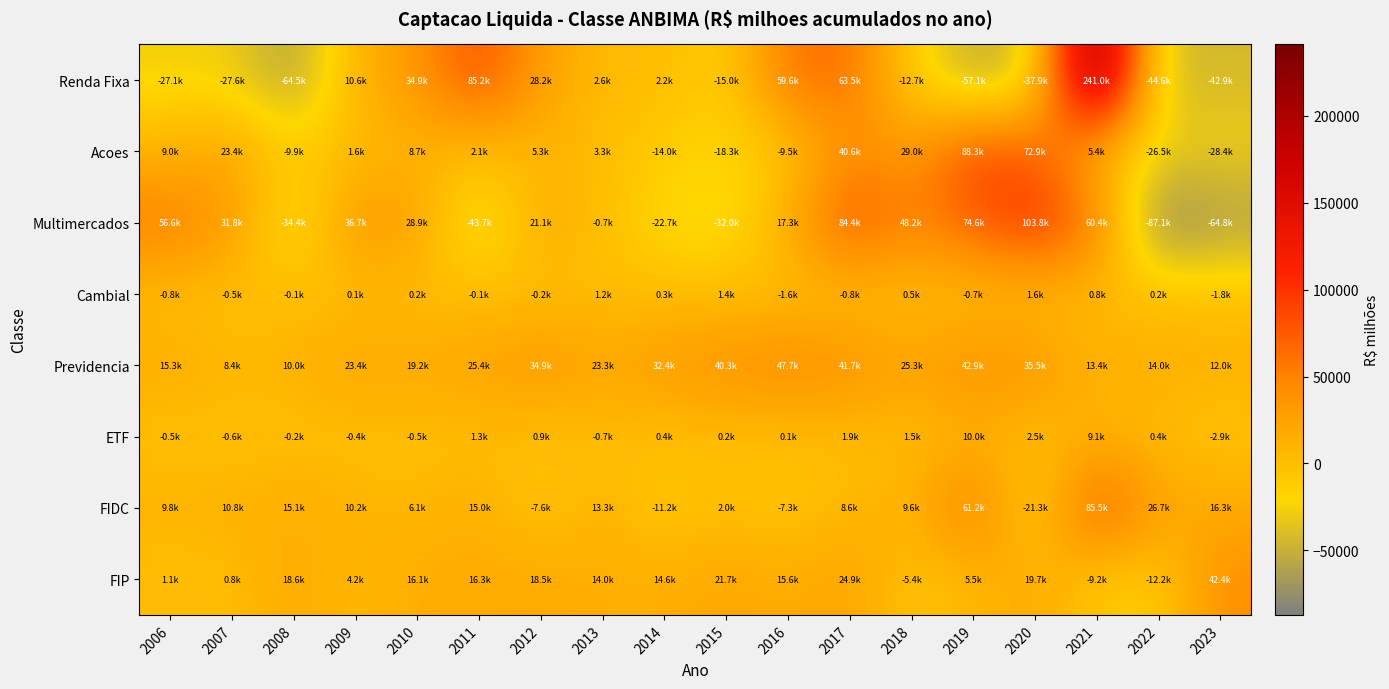

Reading left to right, what are all the values shown in this chart?

Renda Fixa: 2006=-27087.5	2007=-27597.9	2008=-64531.2	2009=10611.0	2010=34857.3	2011=85204.0	2012=28182.5	2013=2616.7	2014=2167.5	2015=-15005.3	2016=59627.0	2017=63508.7	2018=-12677.1	2019=-57102.8	2020=-37947.4	2021=240979.3	2022=-44557.4	2023=-42852.8
Acoes: 2006=9045.8	2007=23373.3	2008=-9949.5	2009=1634.2	2010=8674.3	2011=2145.3	2012=5256.8	2013=3335.8	2014=-13993.6	2015=-18295.1	2016=-9520.2	2017=40619.8	2018=28998.6	2019=88329.3	2020=72859.5	2021=5434.8	2022=-26526.1	2023=-28414.6
Multimercados: 2006=56631.3	2007=31758.8	2008=-34405.4	2009=36713.8	2010=28895.2	2011=-43715.7	2012=21079.3	2013=-657.8	2014=-22706.0	2015=-32007.4	2016=17291.4	2017=84359.4	2018=48172.3	2019=74599.3	2020=103818.8	2021=60407.0	2022=-87110.2	2023=-64848.2
Cambial: 2006=-777.5	2007=-479.2	2008=-146.4	2009=50.6	2010=241.1	2011=-82.5	2012=-222.9	2013=1215.4	2014=334.5	2015=1419.4	2016=-1560.1	2017=-841.5	2018=545.5	2019=-715.4	2020=1579.8	2021=817.4	2022=179.9	2023=-1829.5
Previdencia: 2006=15342.5	2007=8387.1	2008=9954.8	2009=23421.7	2010=19198.7	2011=25430.3	2012=34899.1	2013=23293.7	2014=32375.4	2015=40281.1	2016=47749.4	2017=41713.2	2018=25250.6	2019=42853.2	2020=35457.8	2021=13438.1	2022=13998.2	2023=11999.0
ETF: 2006=-469.1	2007=-553.5	2008=-241.8	2009=-367.8	2010=-513.5	2011=1336.4	2012=887.8	2013=-713.0	2014=383.8	2015=184.7	2016=53.5	2017=1924.1	2018=1509.6	2019=10007.5	2020=2452.9	2021=9065.8	2022=433.8	2023=-2922.2
FIDC: 2006=9785.1	2007=10789.1	2008=15106.3	2009=10170.2	2010=6108.1	2011=15005.5	2012=-7561.7	2013=13299.6	2014=-11162.2	2015=1983.8	2016=-7310.2	2017=8610.9	2018=9639.3	2019=61171.5	2020=-21271.3	2021=85543.2	2022=26665.0	2023=16323.8
FIP: 2006=1117.2	2007=753.6	2008=18604.9	2009=4230.7	2010=16138.9	2011=16313.5	2012=18531.9	2013=13950.4	2014=14551.0	2015=21700.5	2016=15569.2	2017=24904.3	2018=-5410.7	2019=5463.4	2020=19729.2	2021=-9213.0	2022=-12174.4	2023=42388.3